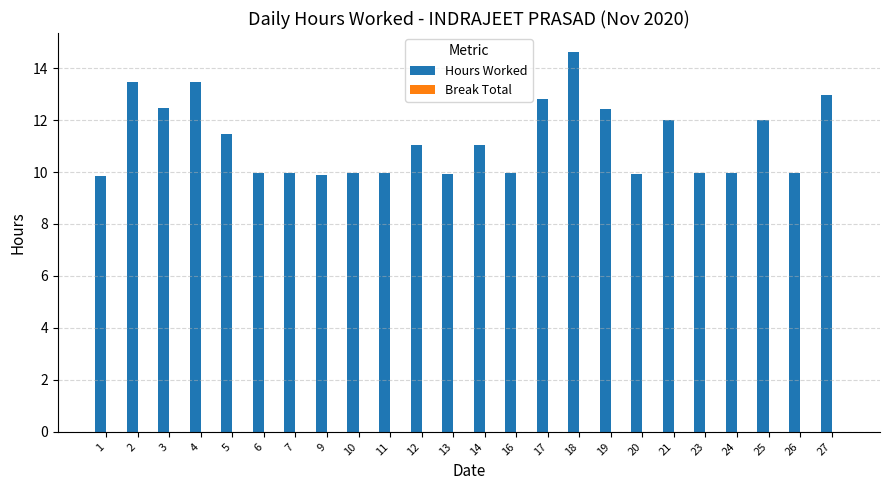

True or false: the data shows 12.5 at 3.

True